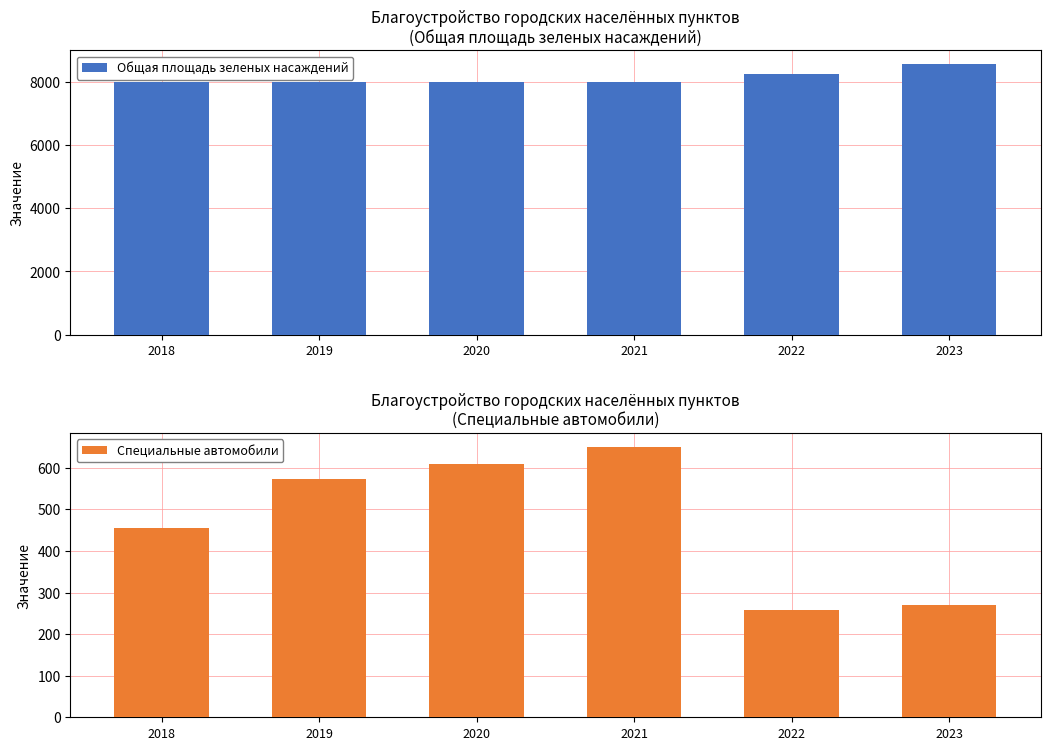

True or false: Общая площадь зеленых насаждений has a value of 7992 at 2018.

True